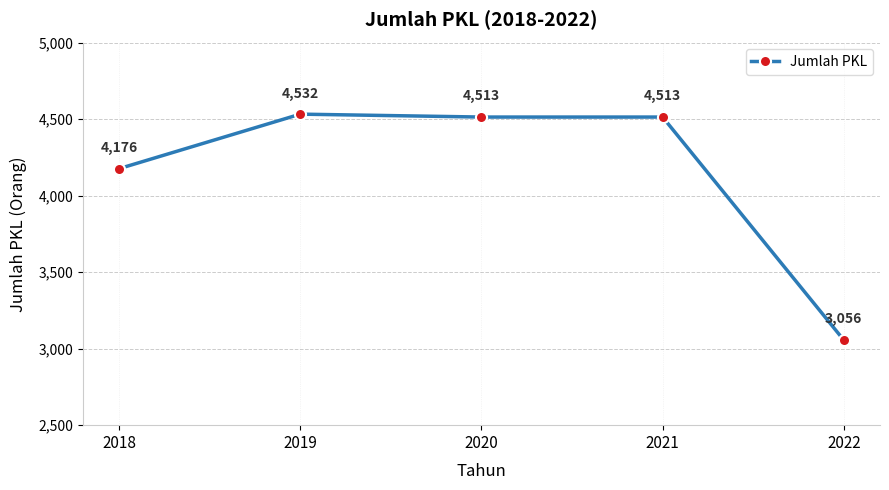

The chart shows a value of 6972 at 2020. True or false?

False